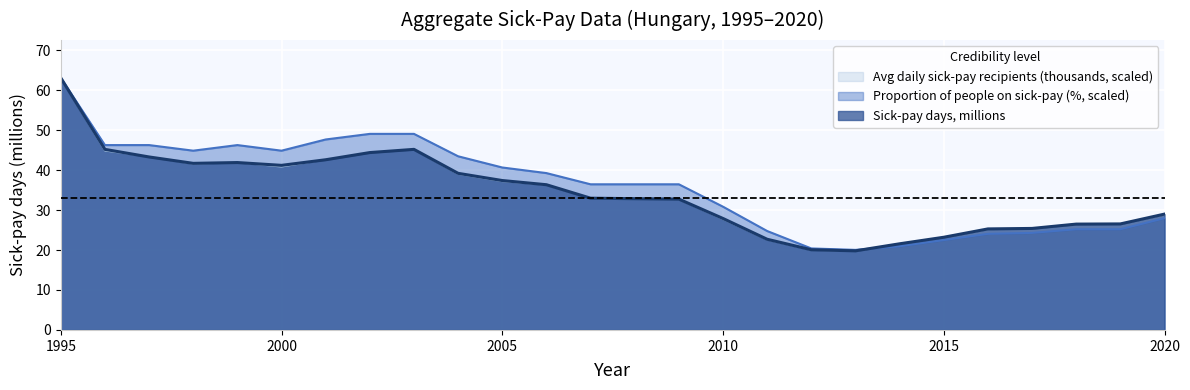

At how many categories does at least one series exceed 36?

15